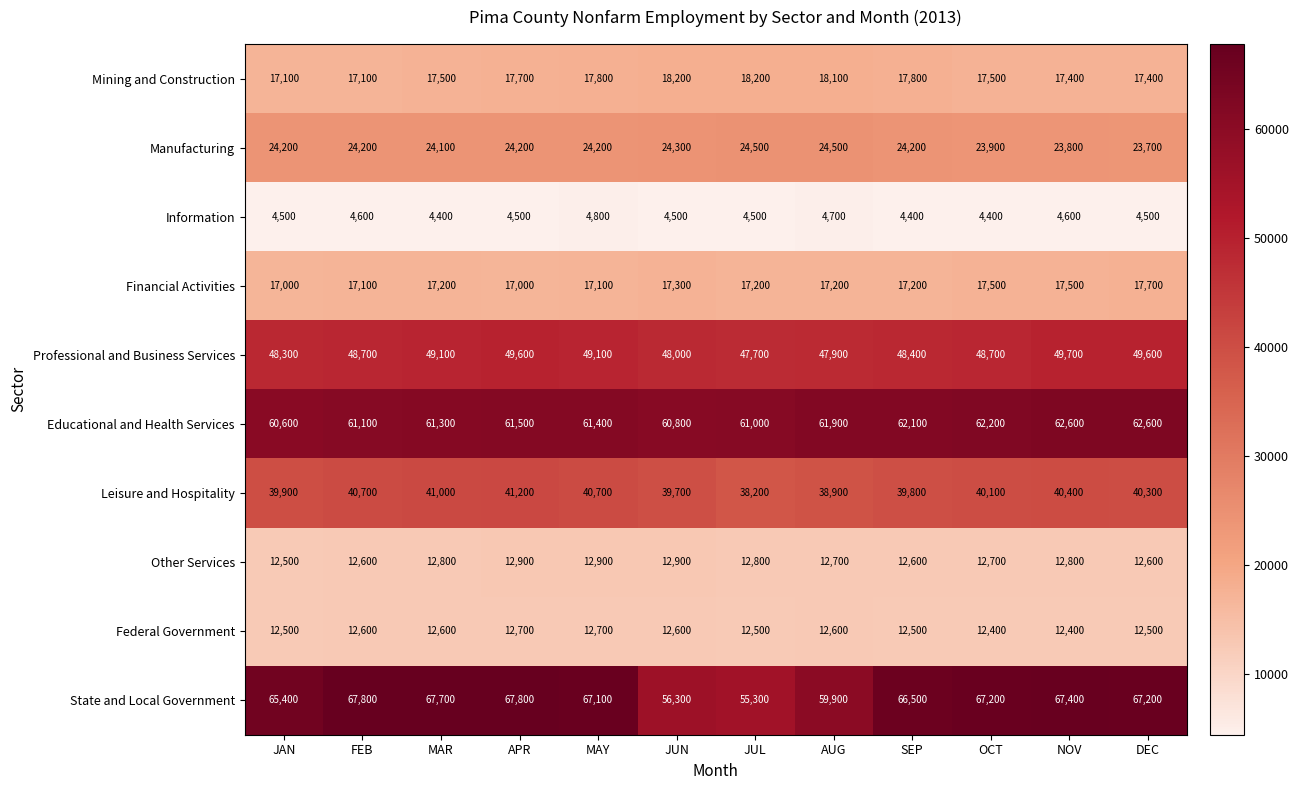

What is the difference between the maximum and minimum values in the Other Services series?

400